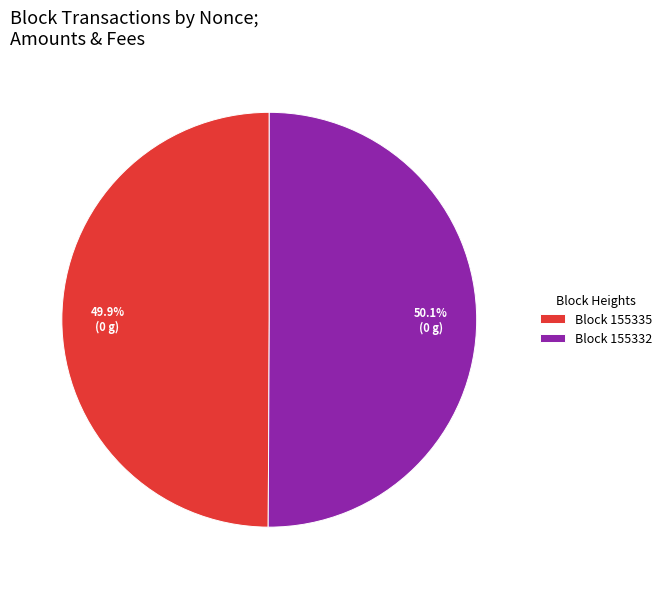

Combined, what portion of the pie is Block 155332 and Block 155335?

100.0%